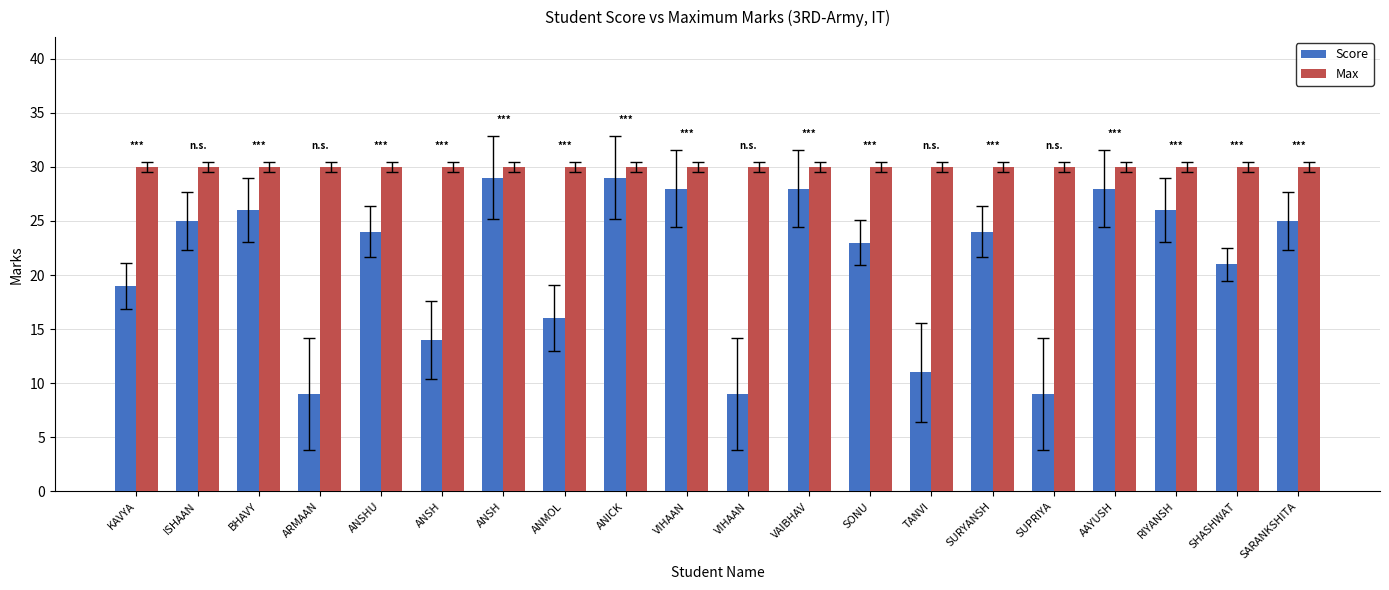

Where does the Score series first go above 24?

ISHAAN